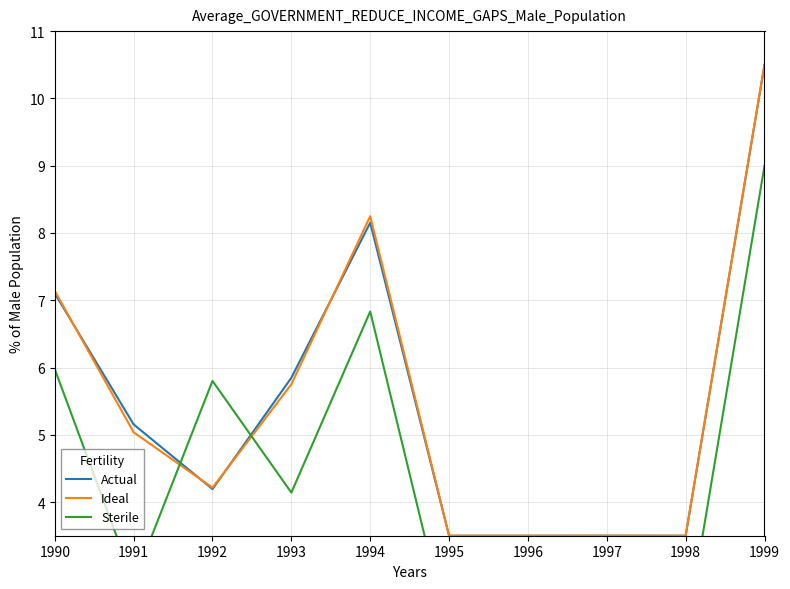

What is the value of the Ideal point at the 1st from the left?

7.1